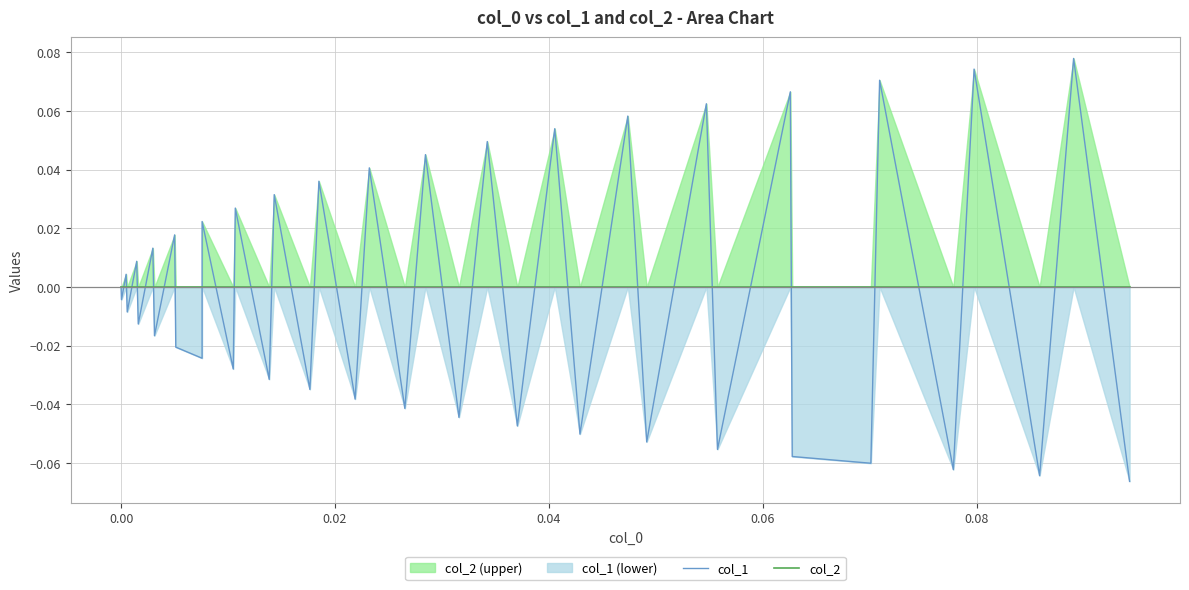

Which series has the largest total across all categories?

col_2